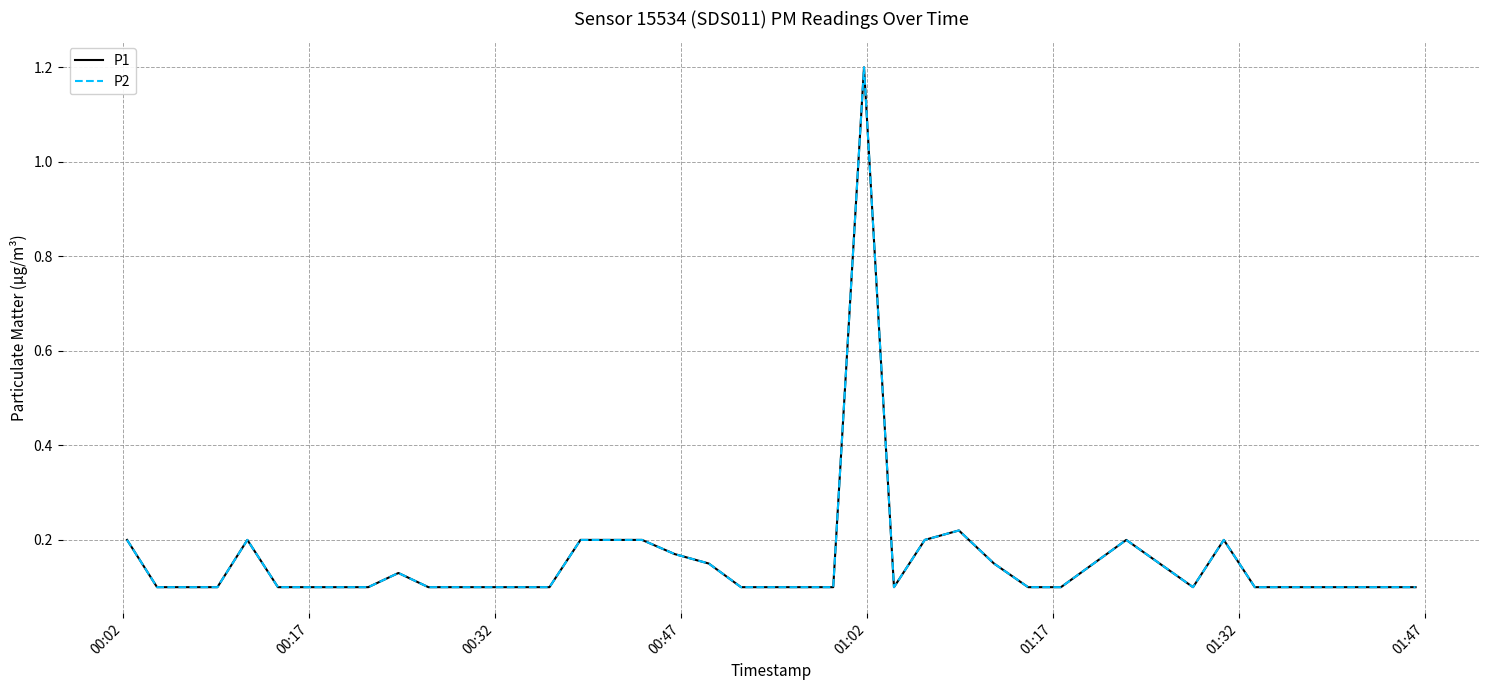

What is the value of the P2 point at the 37th from the left?

0.1